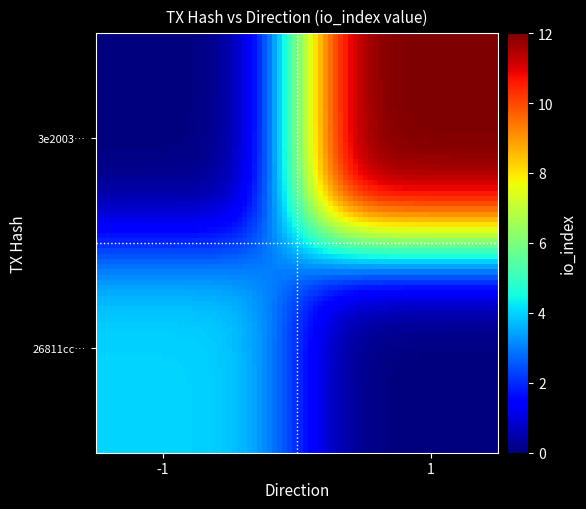

Reading left to right, extract all data points from this chart.

26811cc15c33cdd12ba84e76bc4c9f0d97f0c31: -1	4
3e200365e129225a4ad50ae117a6ad1c3cacc69: 1	12